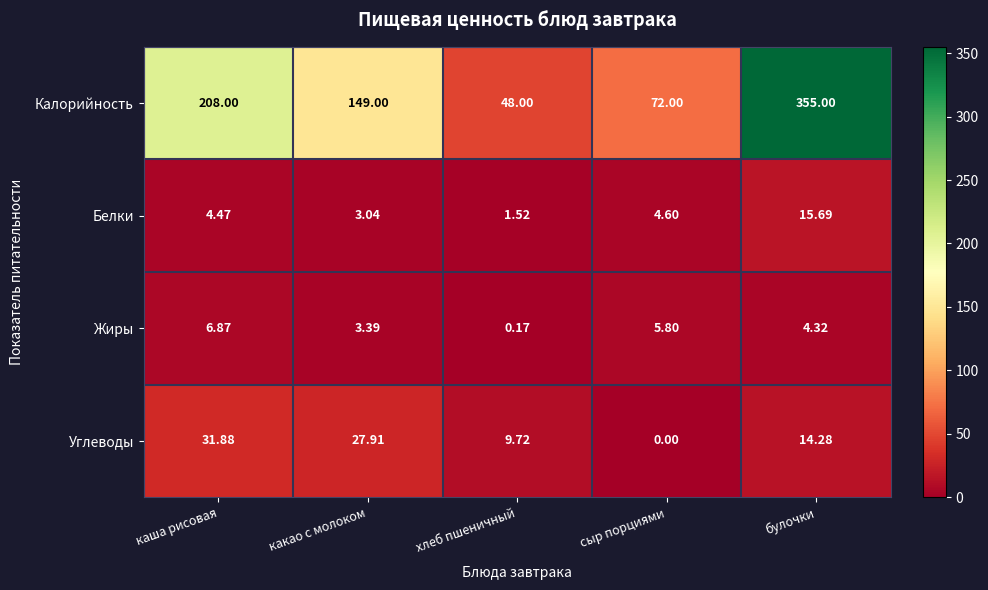

Which series has the largest total across all categories?

Калорийность